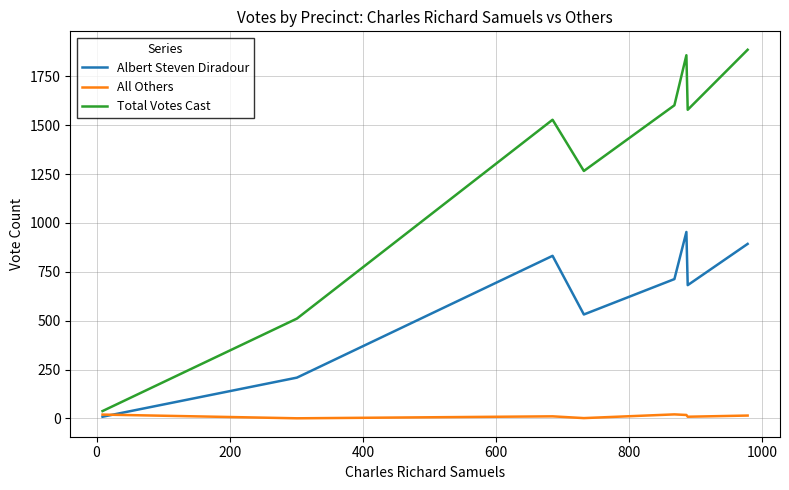

Which series has the largest range (max minus min)?

Total Votes Cast